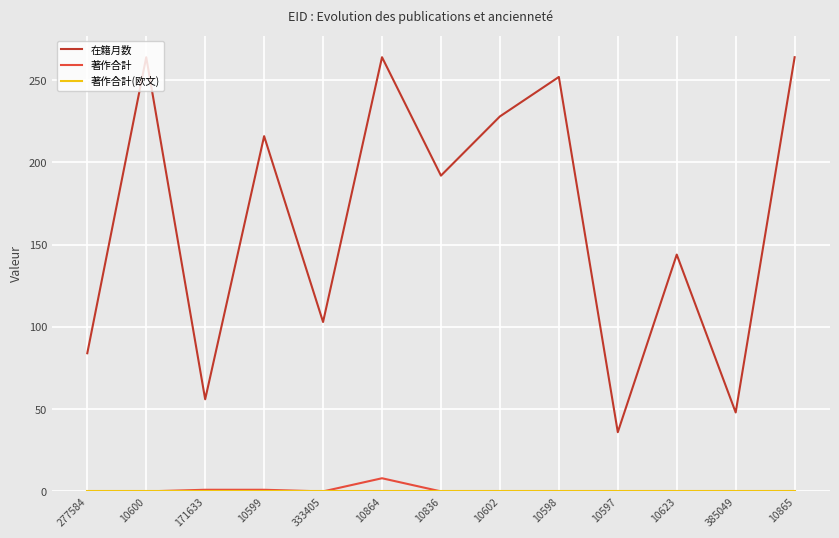

At which label is 在籍月数 closest to 150?

10623